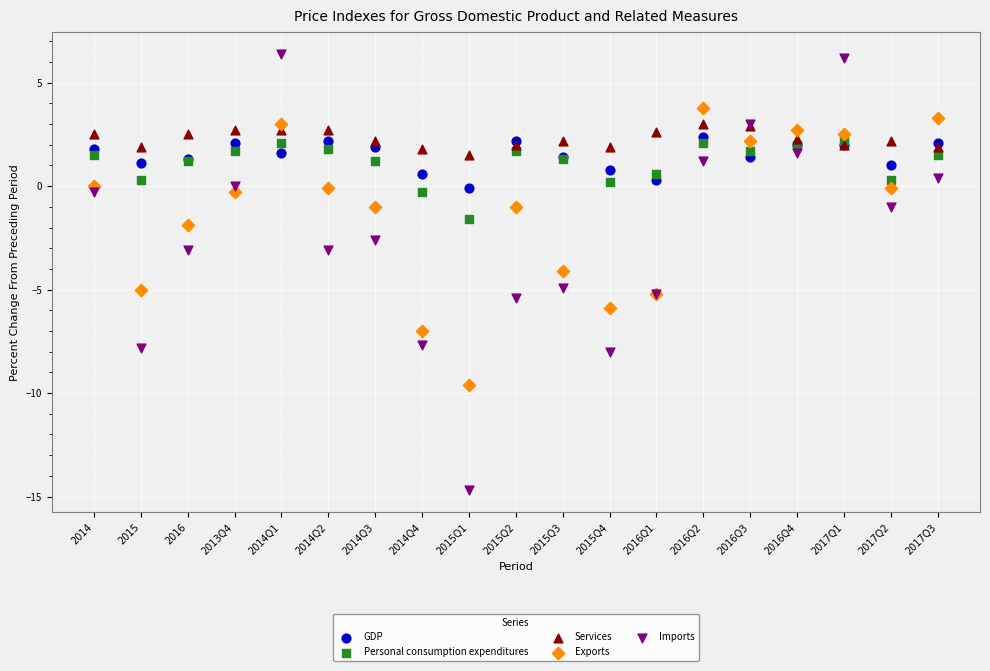

What are all the series names shown in the legend?

GDP, Personal consumption expenditures, Services, Exports, Imports